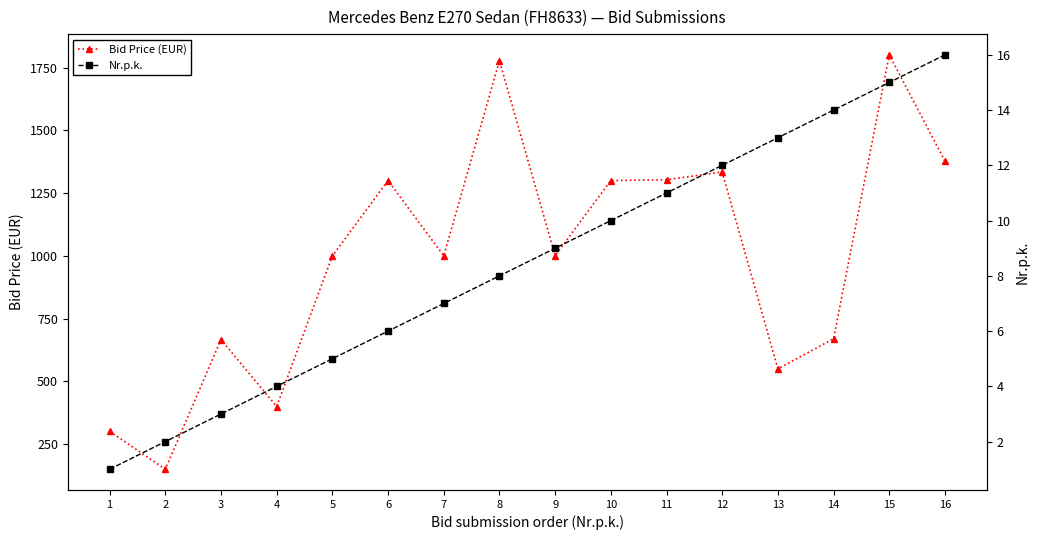

What is the total value across all series at 9?

1010.0